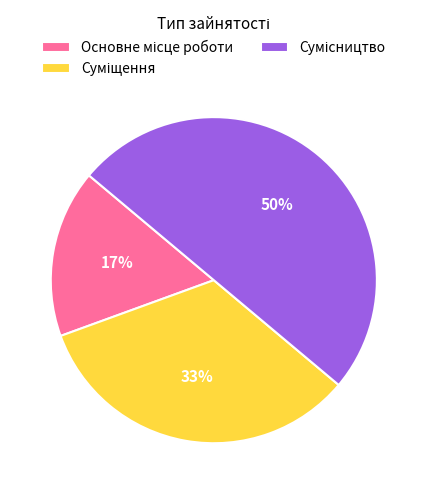

To the nearest percent, what is the difference between the largest and smallest slice percentages?

33%